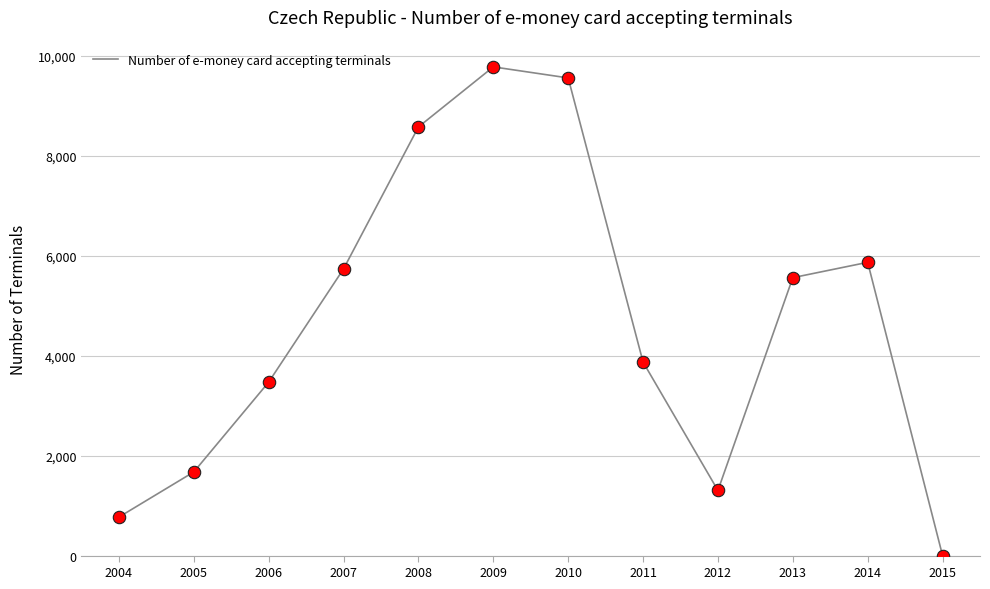

What is the change in value from 2011 to 2013?

+1688